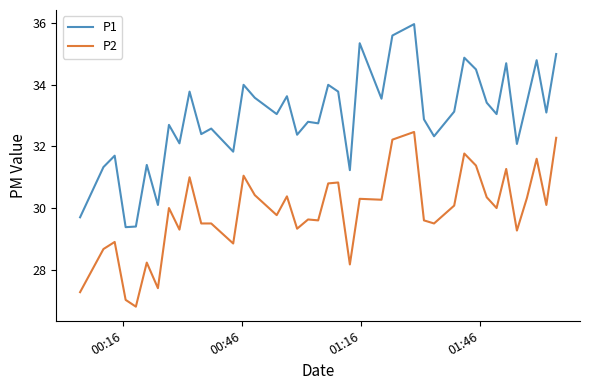

Which series has the largest total across all categories?

P1